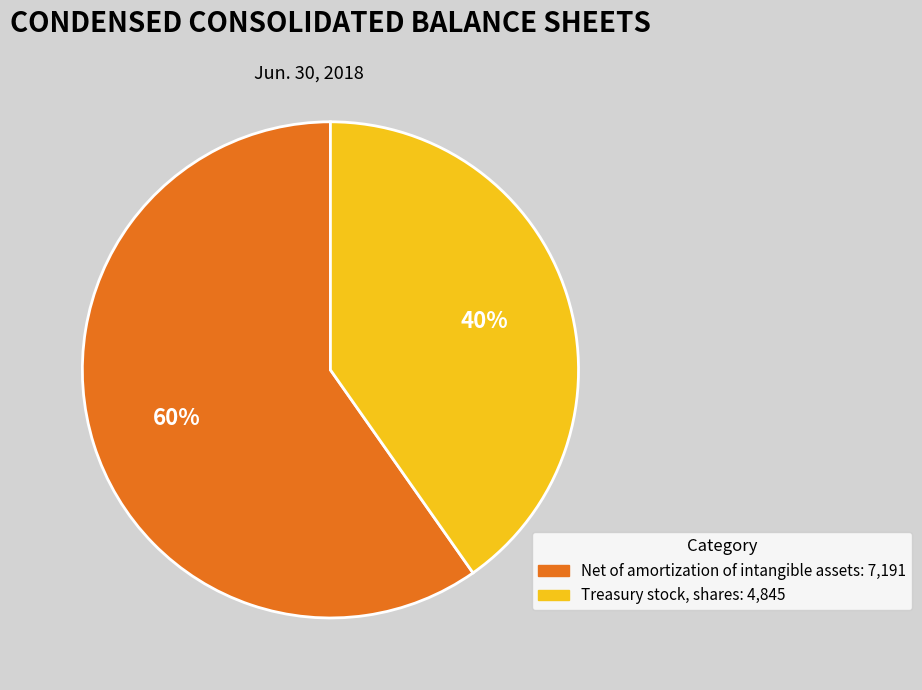

What is the largest slice in the pie chart?

Net of amortization of intangible assets